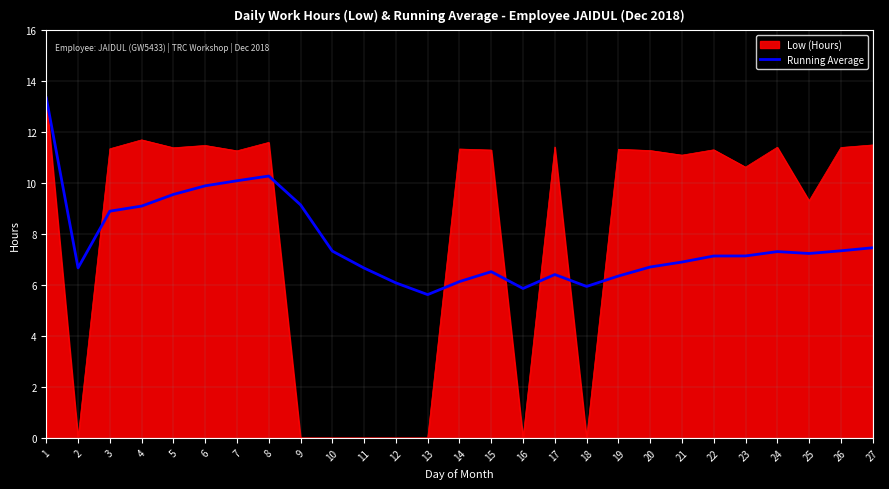

What is the minimum value for Running Average?

5.6